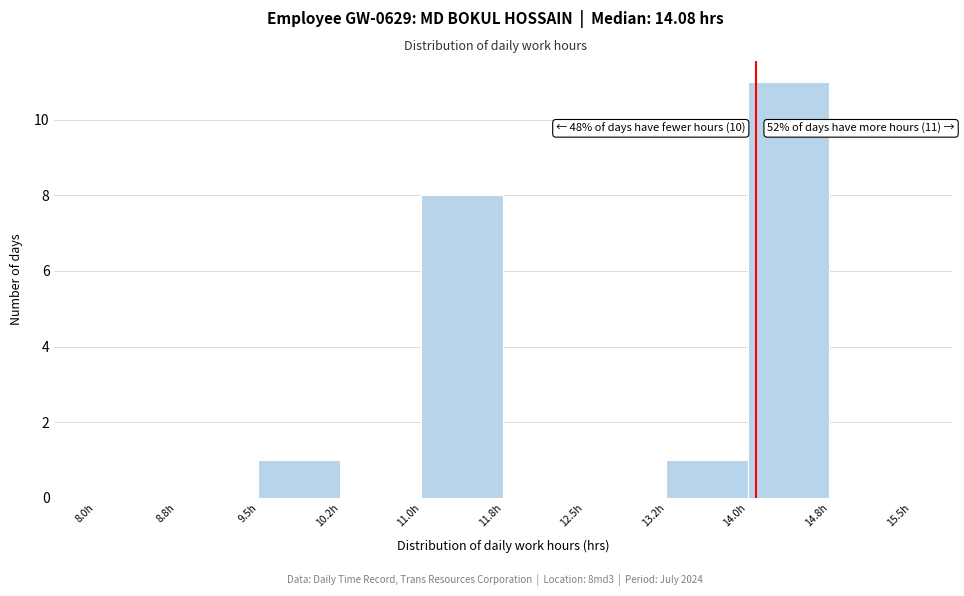

Over which range of the x-axis is the bar tallest?

14.00 to 14.75